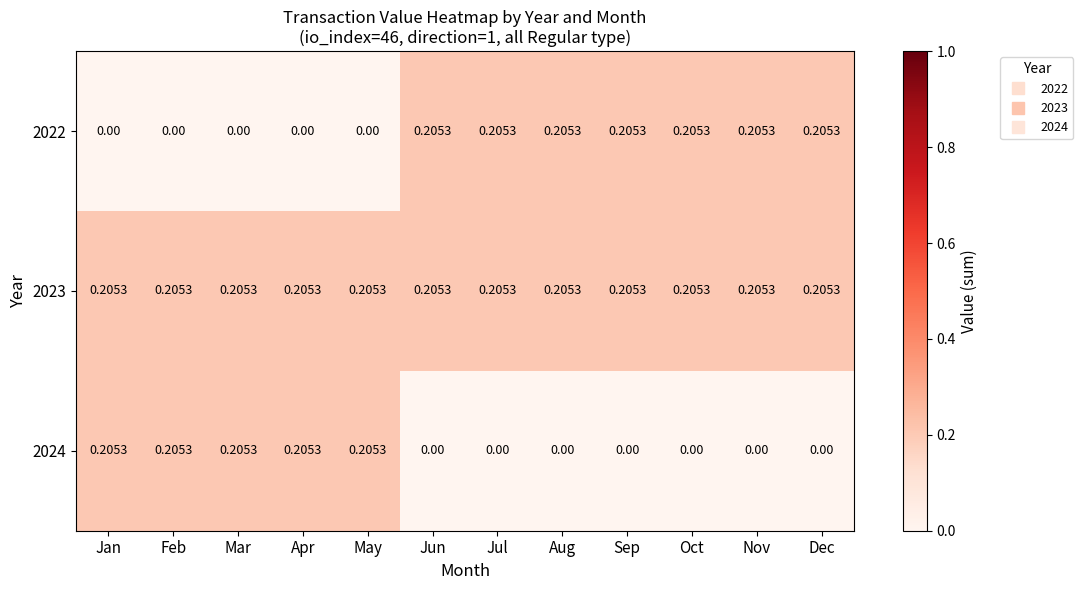

How many values in the 2024 series exceed 0?

5